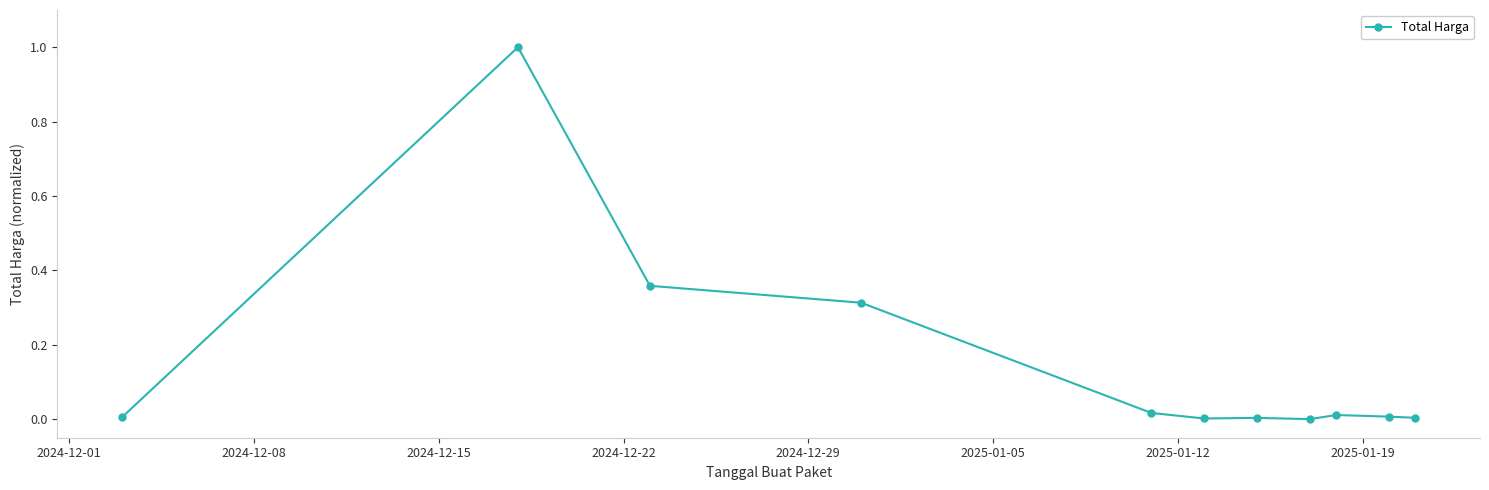

What is the average value?

0.2